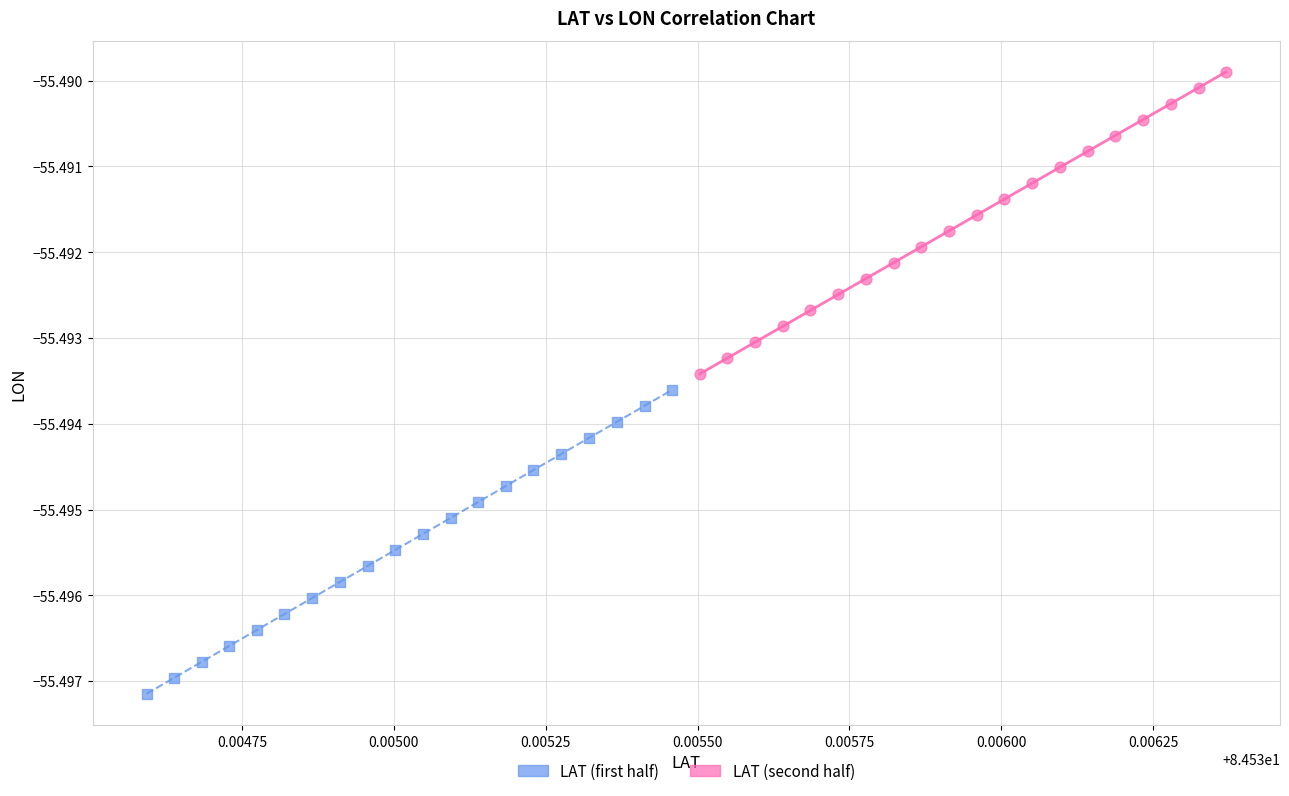

What are all the series names shown in the legend?

LAT (first half), LAT (second half)